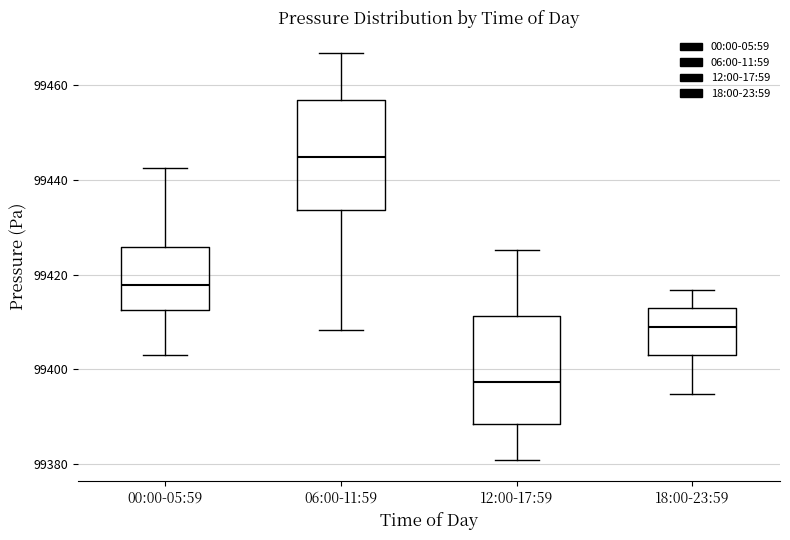

Reading left to right, transcribe this box plot: for each box, give where its median line is, the range the box spans, and where its two whiskers end, as read against the y-axis. The values are not printed on the chart, so give them approximately, as read against the axis.

00:00-05:59: median 99418, box 99412 to 99426, whiskers 99402 to 99442
06:00-11:59: median 99444, box 99434 to 99456, whiskers 99408 to 99466
12:00-17:59: median 99398, box 99388 to 99412, whiskers 99380 to 99426
18:00-23:59: median 99408, box 99404 to 99412, whiskers 99394 to 99416